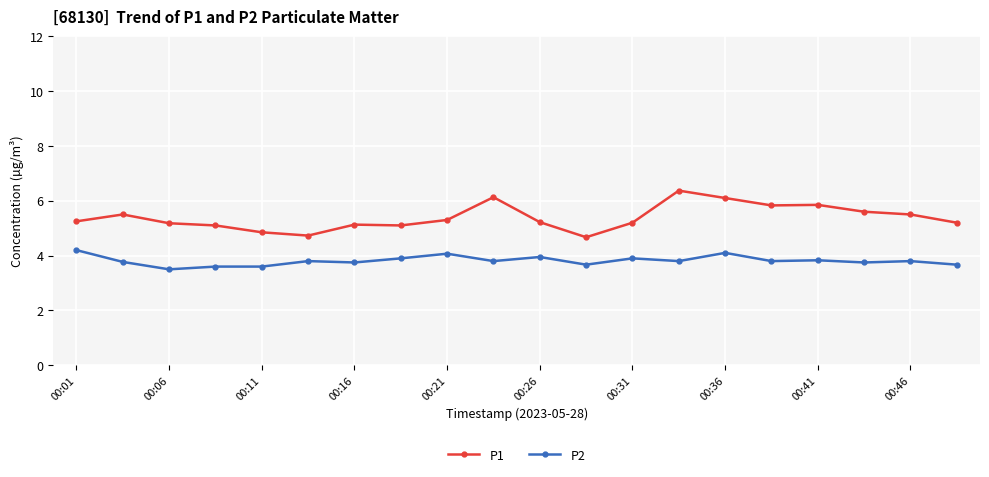

What is the average value of the P1 series?

5.4